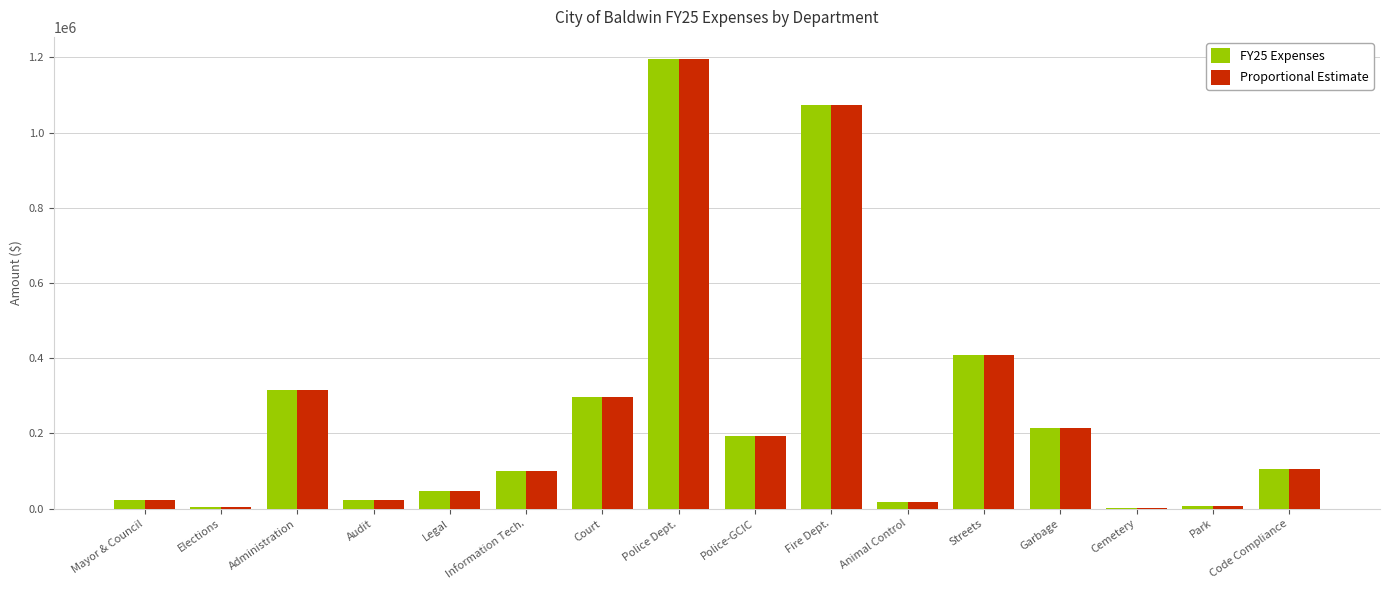

The Proportional Estimate series shows 3985.8 at Elections. True or false?

True